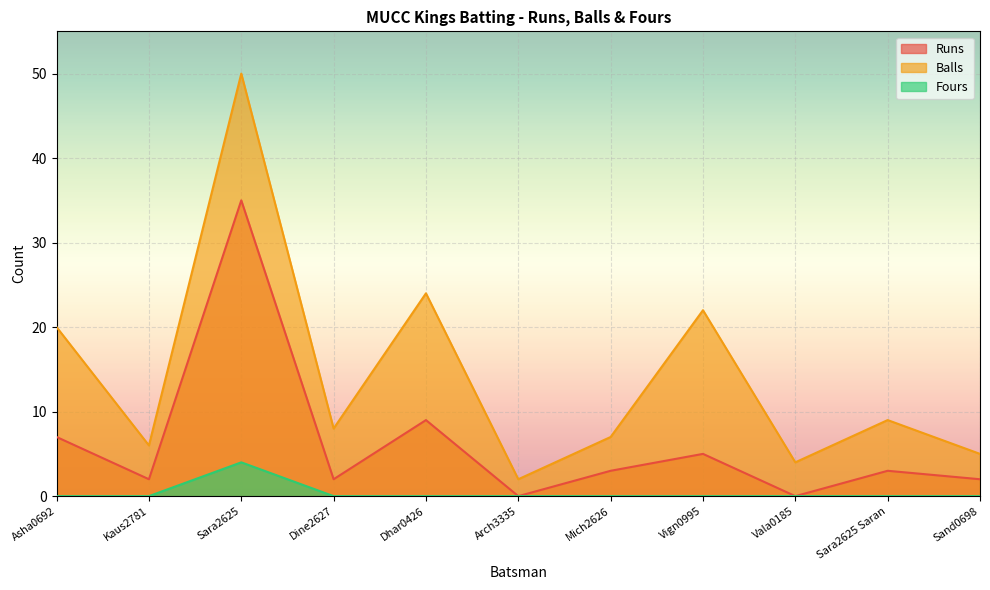

What is the difference between the Runs values at Vala0185 and Sara2625 Saran?

3